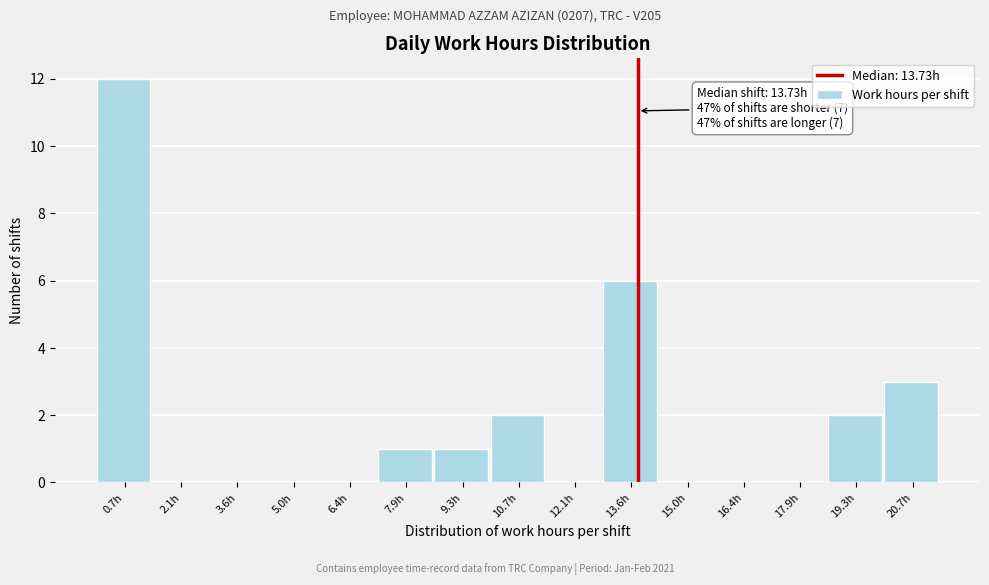

Over which range of the x-axis is the bar tallest?

0.0 to 1.4